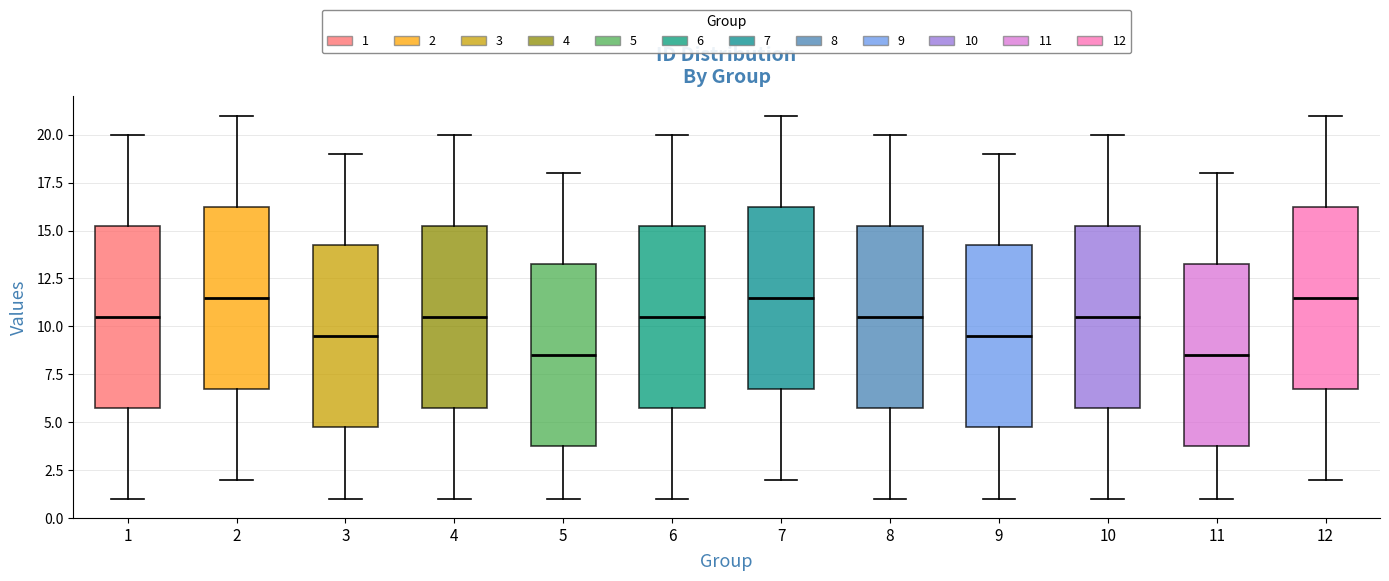

Where does the lower whisker of the box at x = 4 end on the y-axis? The values are not printed on the chart, so give them approximately, as read against the axis.

1.0